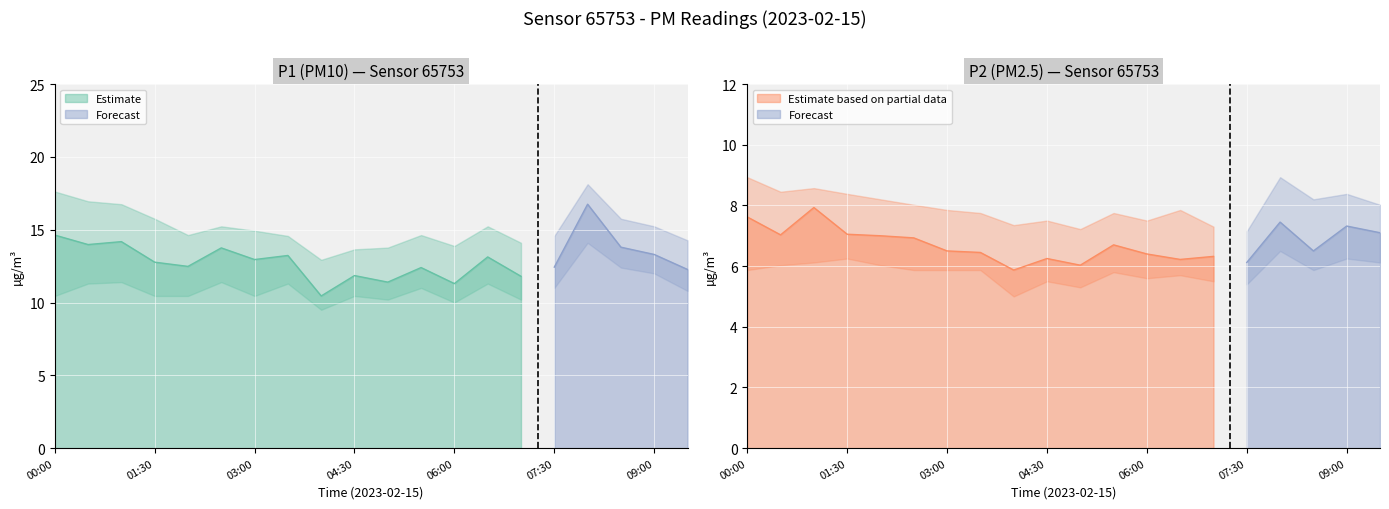

What is the difference between the second highest and minimum values in the P2 series?

1.8